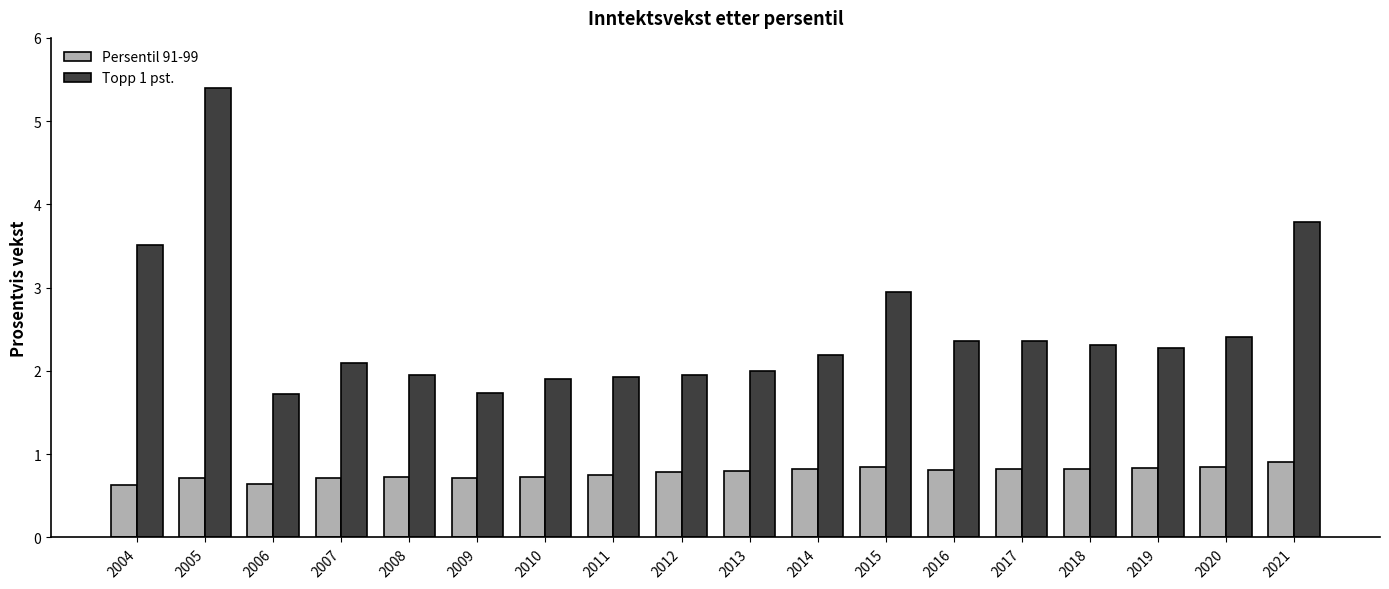

What is the value of the Persentil 91-99 bar at the 1st from the left?

0.6